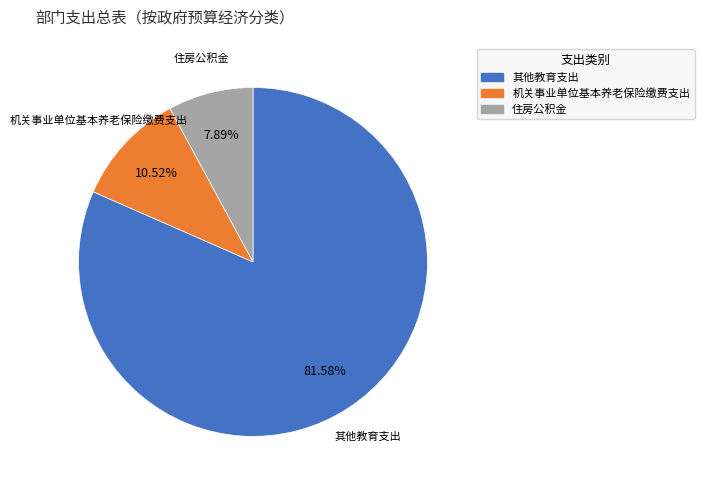

Which has a higher value, 其他教育支出 or 机关事业单位基本养老保险缴费支出?

其他教育支出